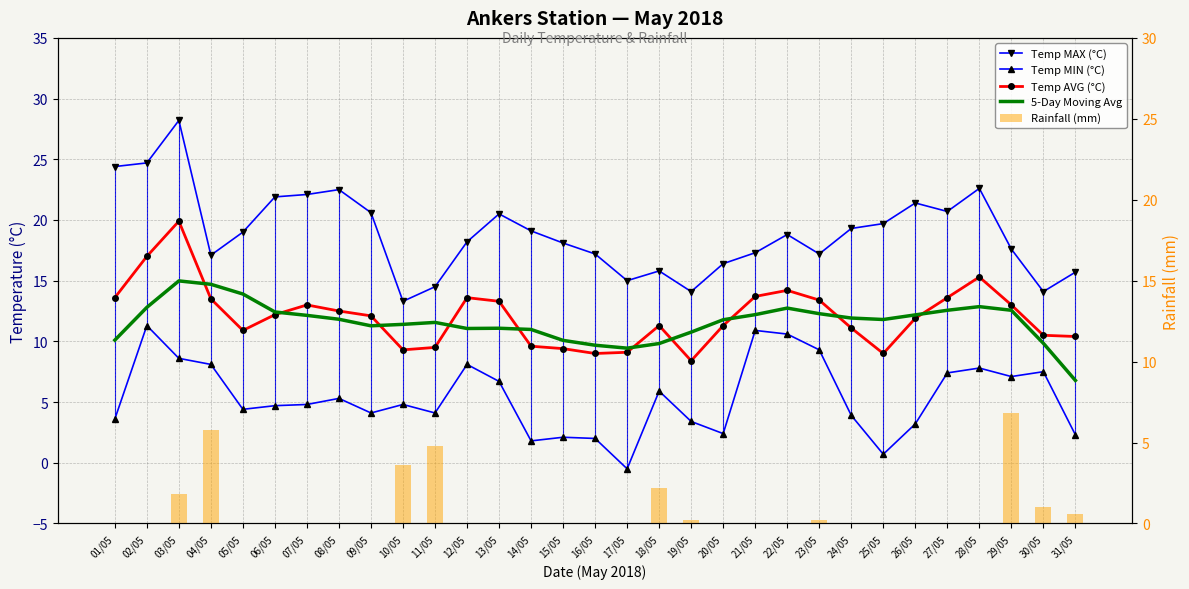

Which has a higher value, 04/05 or 19/05?

04/05